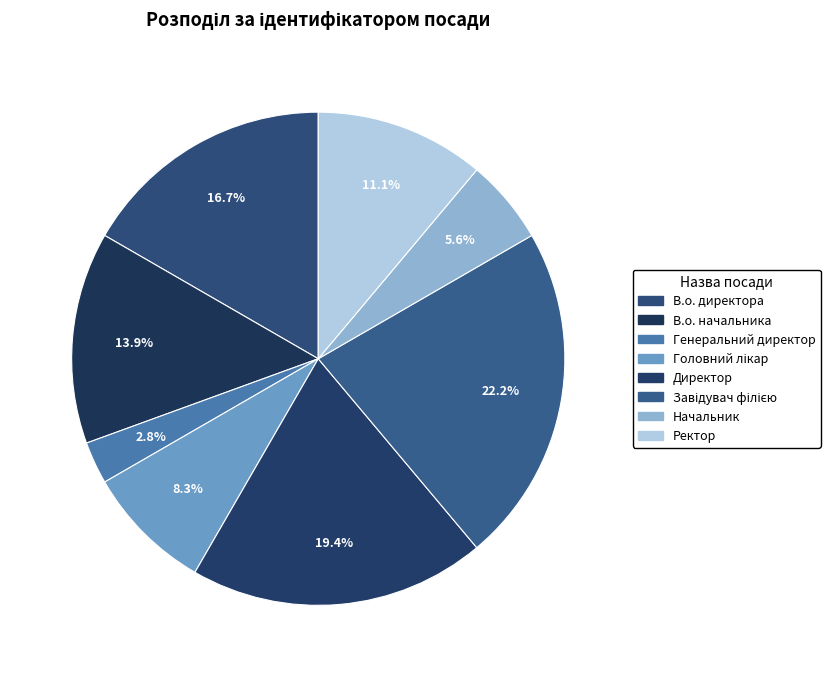

Between В.о. начальника and Головний лікар, which is larger?

В.о. начальника